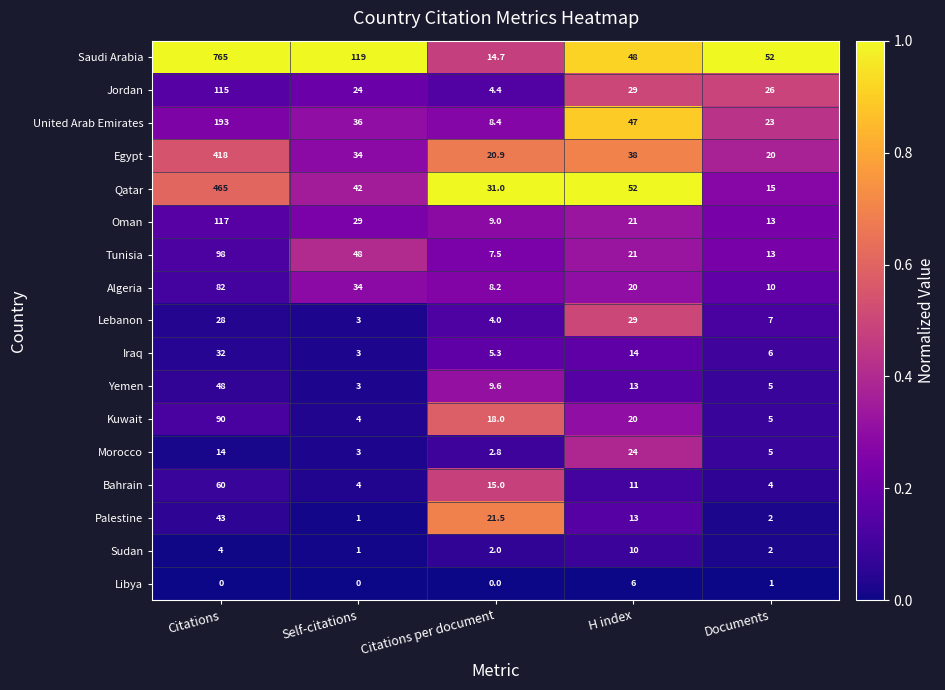

At which category is the sum across all series the highest?

Citations